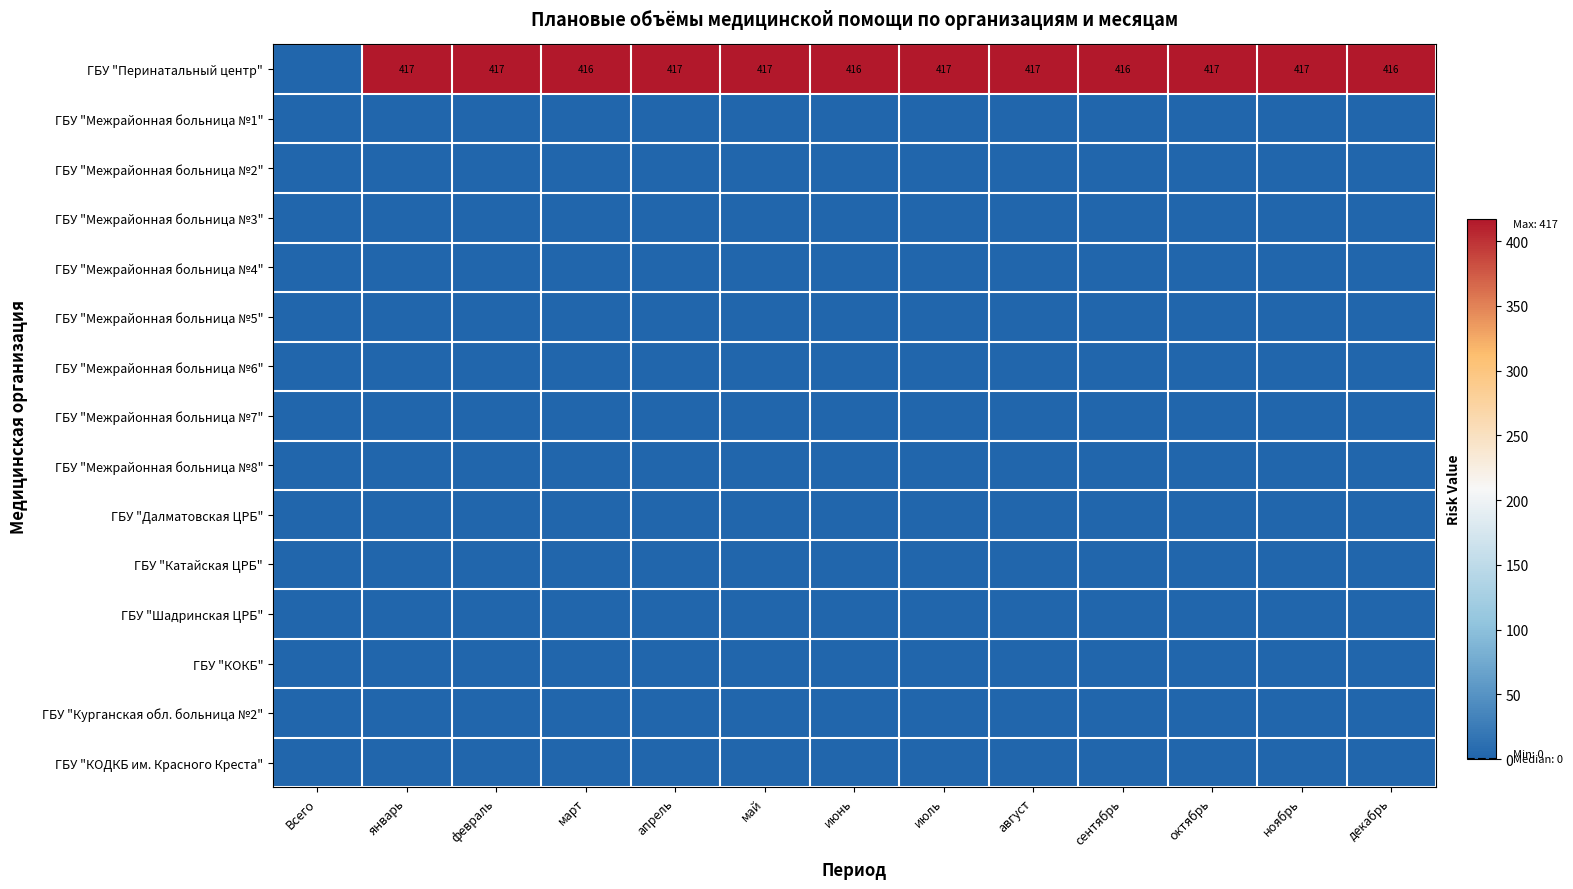

At how many categories does at least one series exceed 121?

12